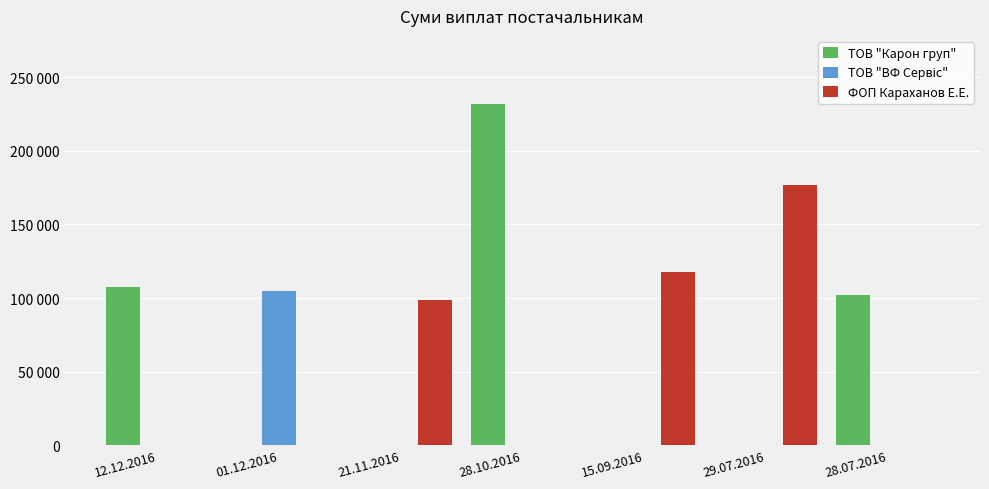

Is the value of ТОВ "Карон груп" at 28.10.2016 greater than the value of ФОП Караханов Е.Е. at 29.07.2016?

Yes